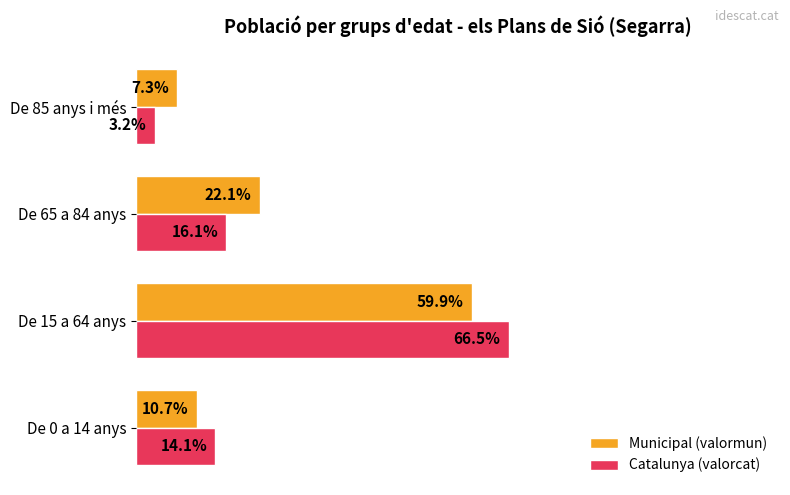

At which label does Catalunya (valorcat) reach its minimum?

De 85 anys i més